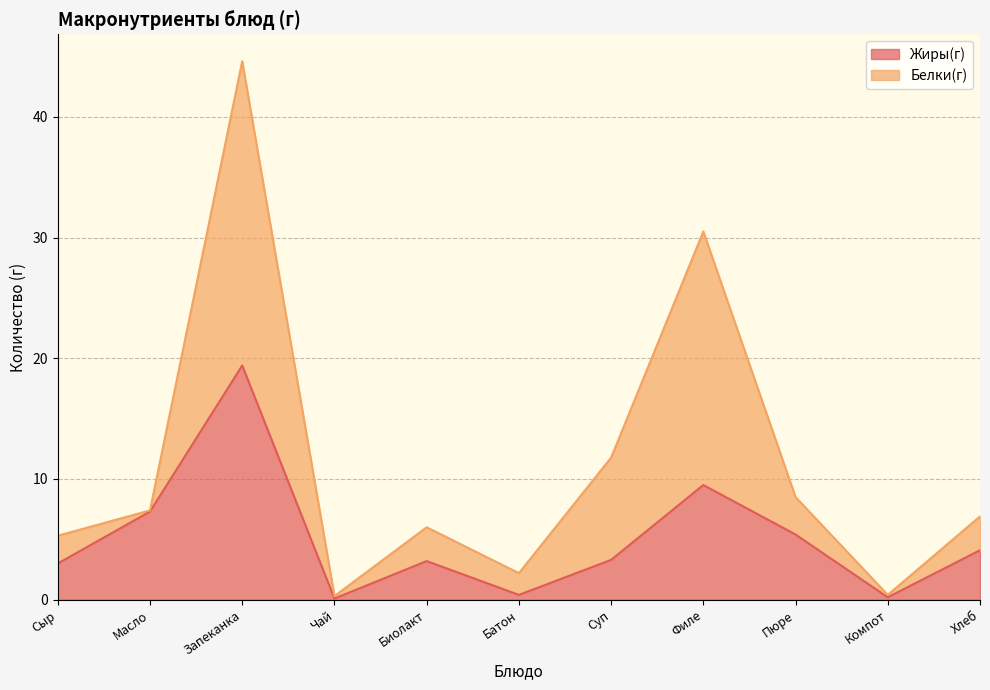

Where is the data nearest to the value 9?

Филе